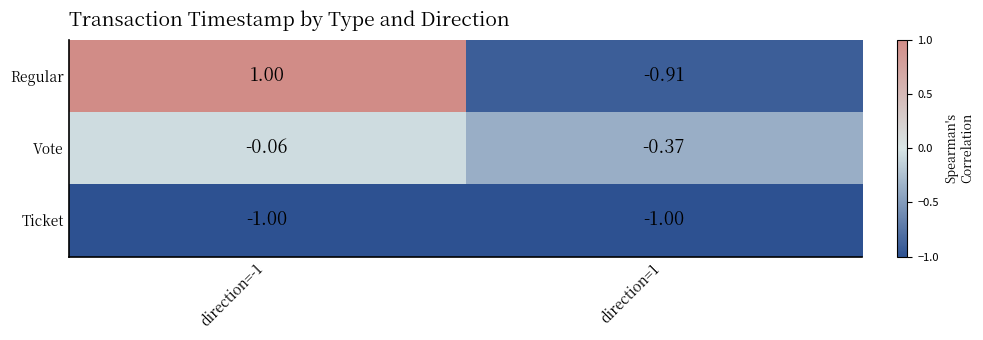

Between direction=-1 and direction=1, which series saw the biggest shift?

Regular